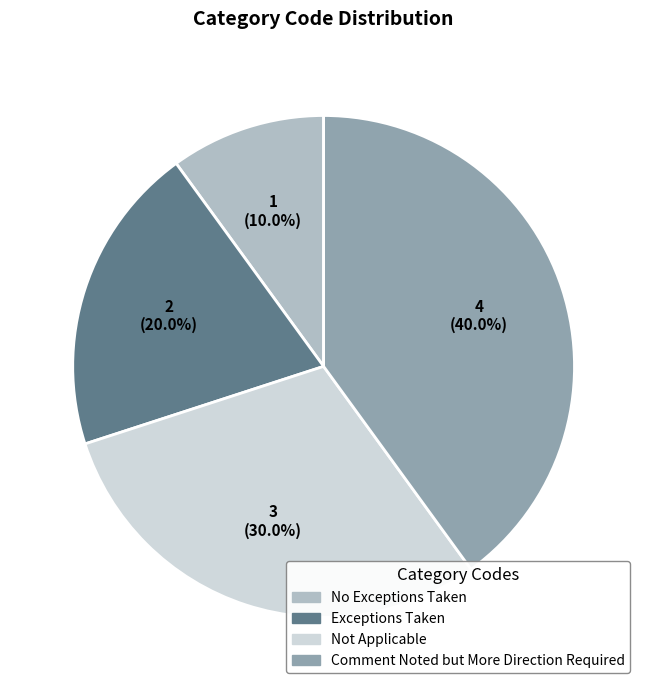

To the nearest percent, what percentage of the pie is No Exceptions Taken?

10%